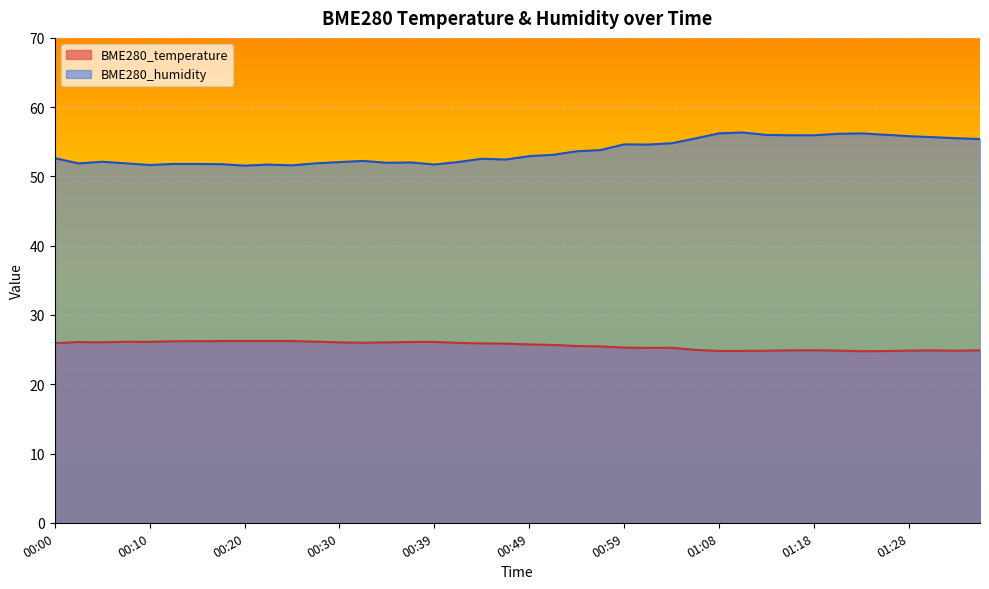

What is the label of the 15th point from the right?

01:01